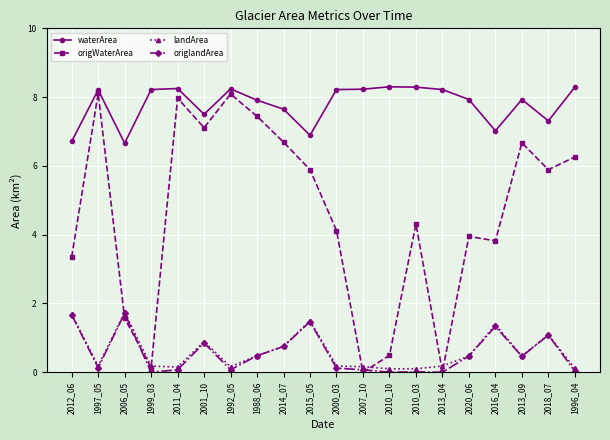

True or false: waterArea and origWaterArea cross at least once.

False